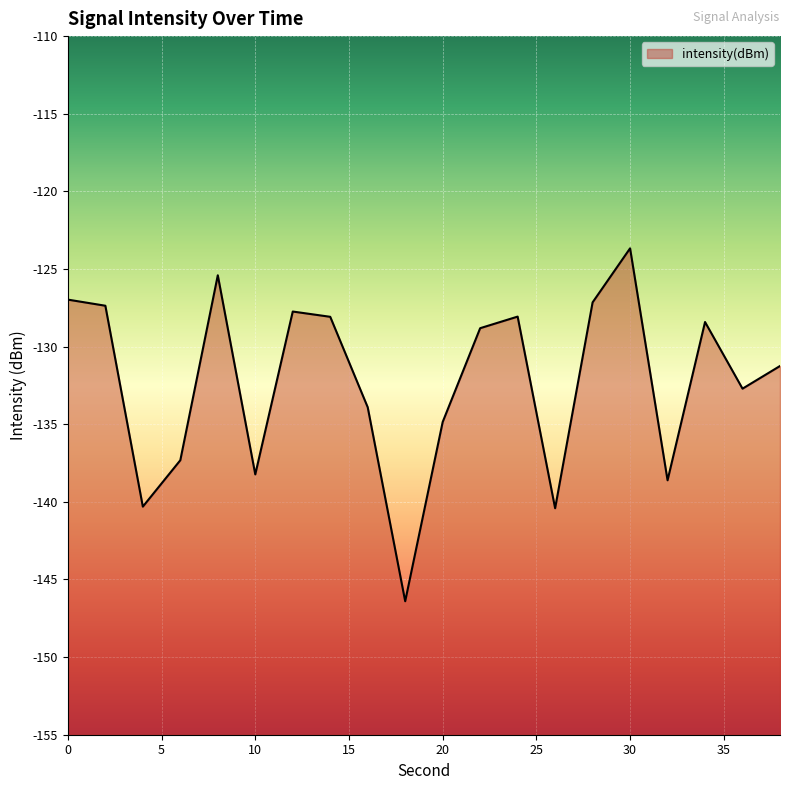

What is the sum of the values at 2 and 16?

-261.3